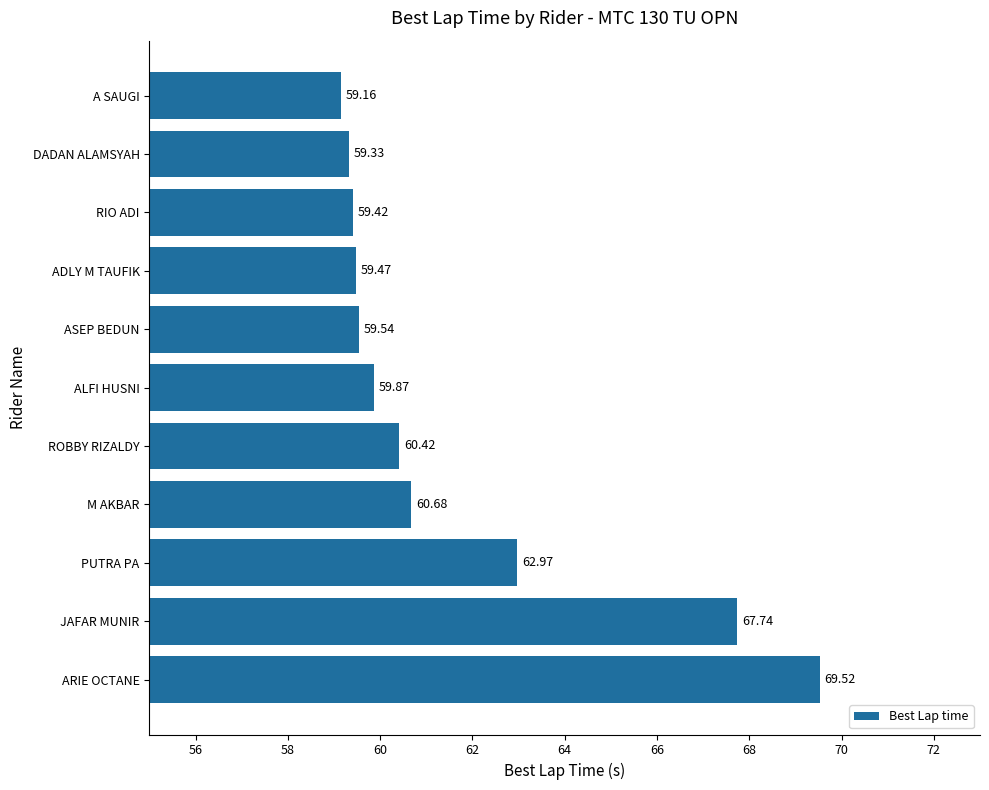

What is the maximum value shown in the chart?

69.5